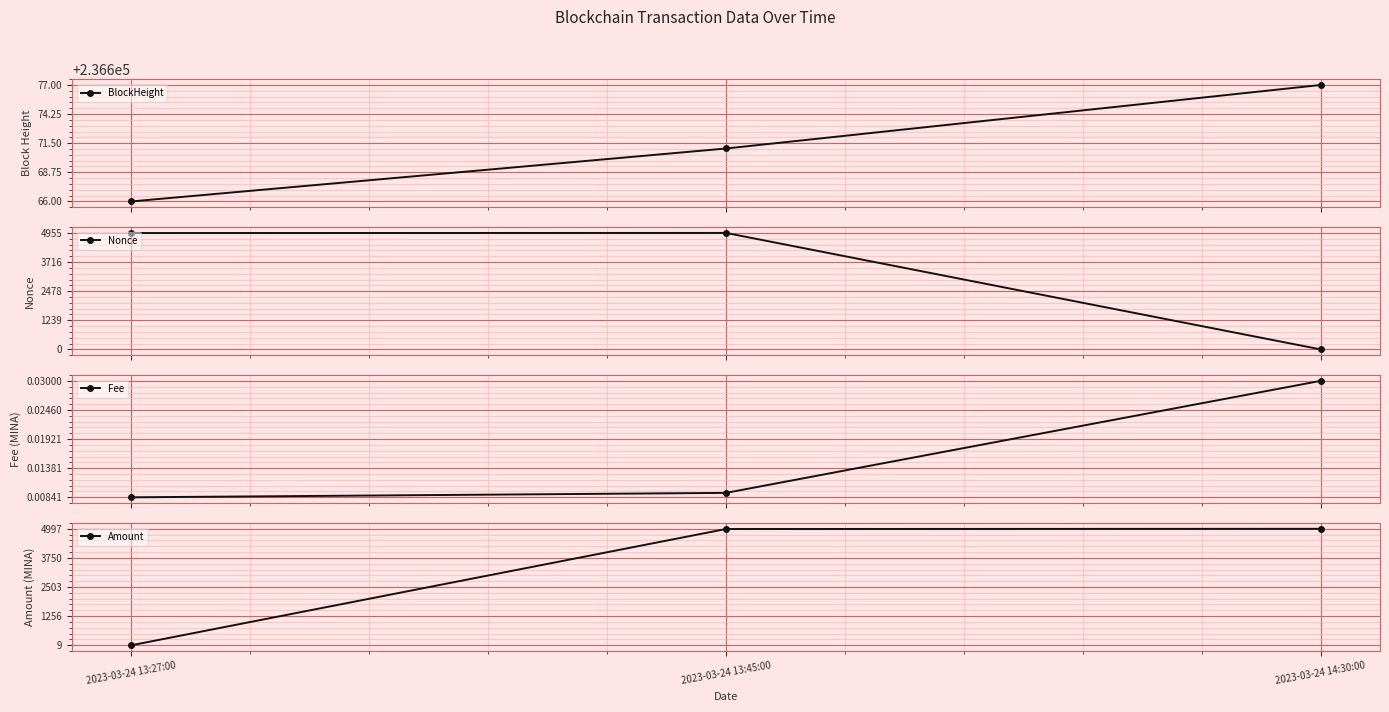

What are all the series names shown in the legend?

BlockHeight, Nonce, Fee, Amount